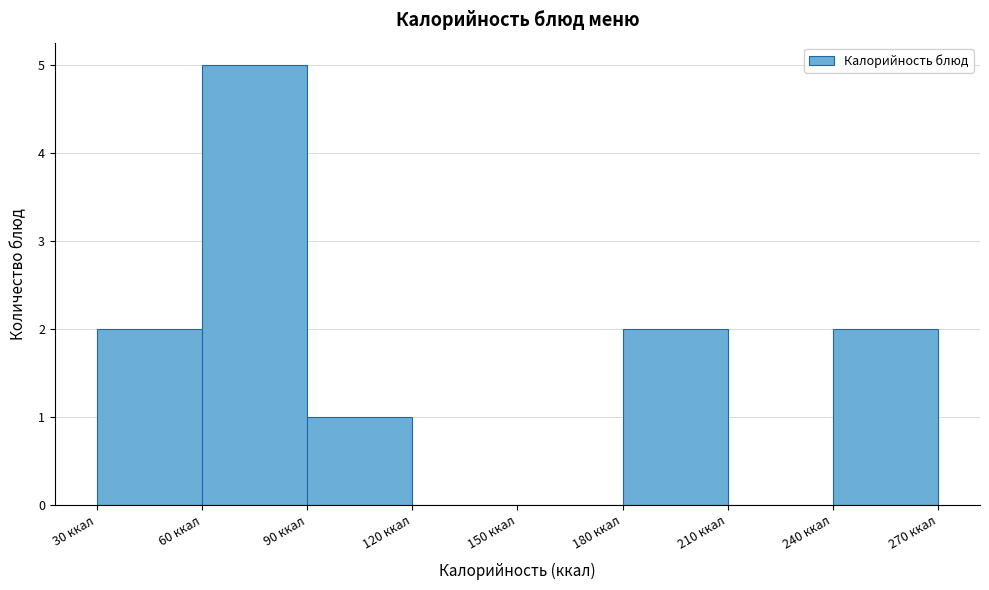

Reading left to right, list every bar in this chart as the range it spans on the x-axis followed by its height. The values are not printed on the chart, so give them approximately, as read against the axis.

30 to 60: 2
60 to 90: 5
90 to 120: 1
120 to 150: 0
150 to 180: 0
180 to 210: 2
210 to 240: 0
240 to 270: 2